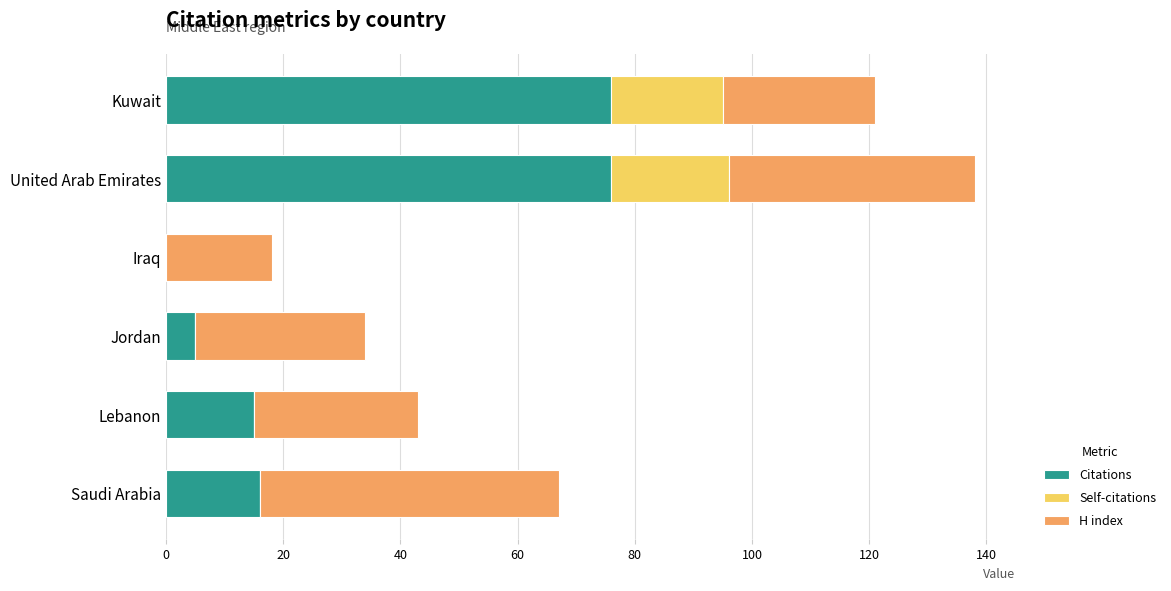

What is the highest value of the Citations series?

76